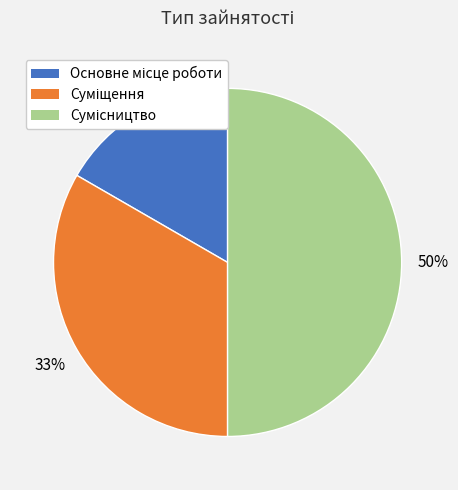

How many segments does this pie chart have?

3